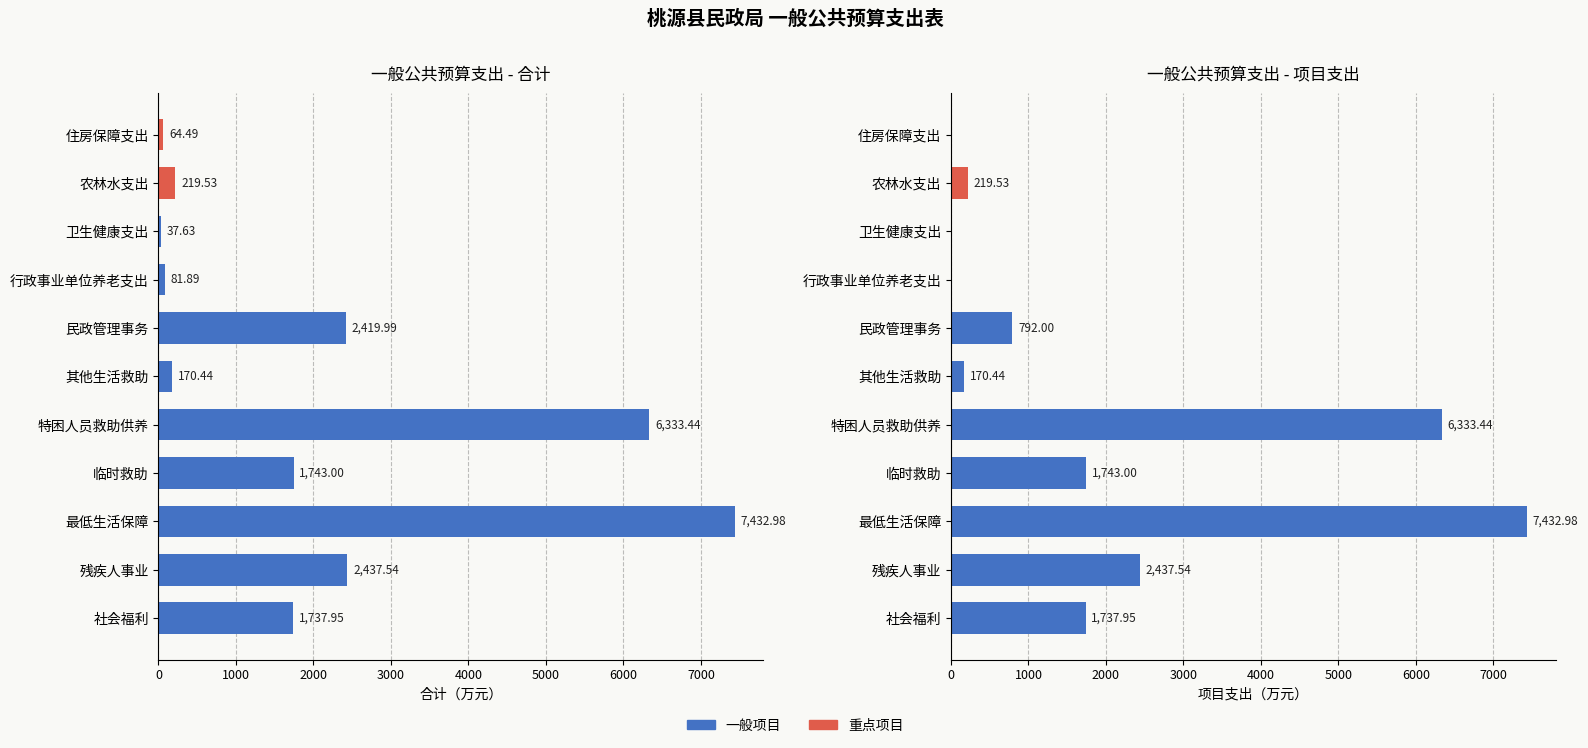

The 合计 series shows 2240.9 at 特困人员救助供养. True or false?

False